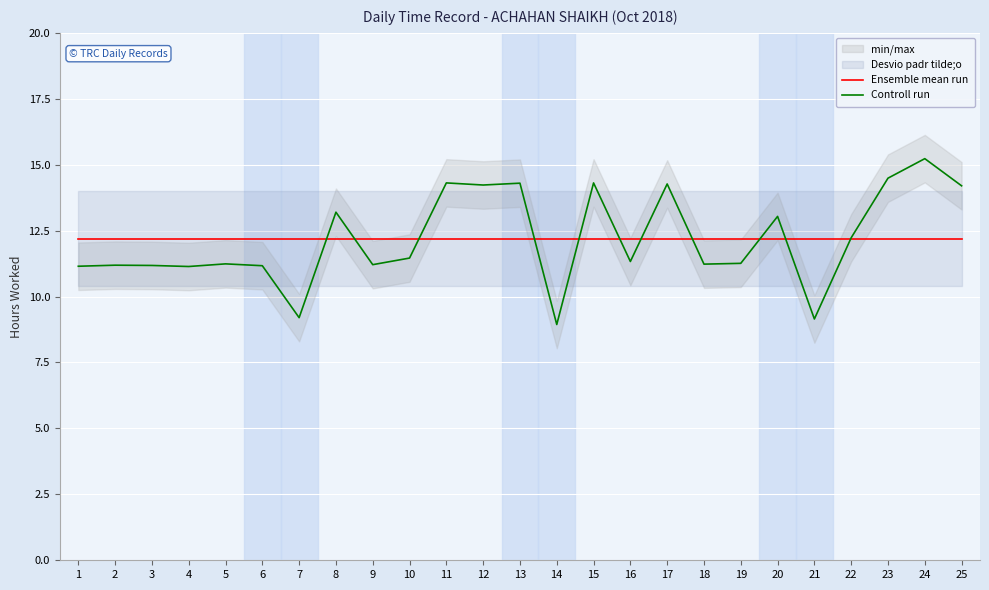

What is the approximate value of Controll run at 1?

11.2